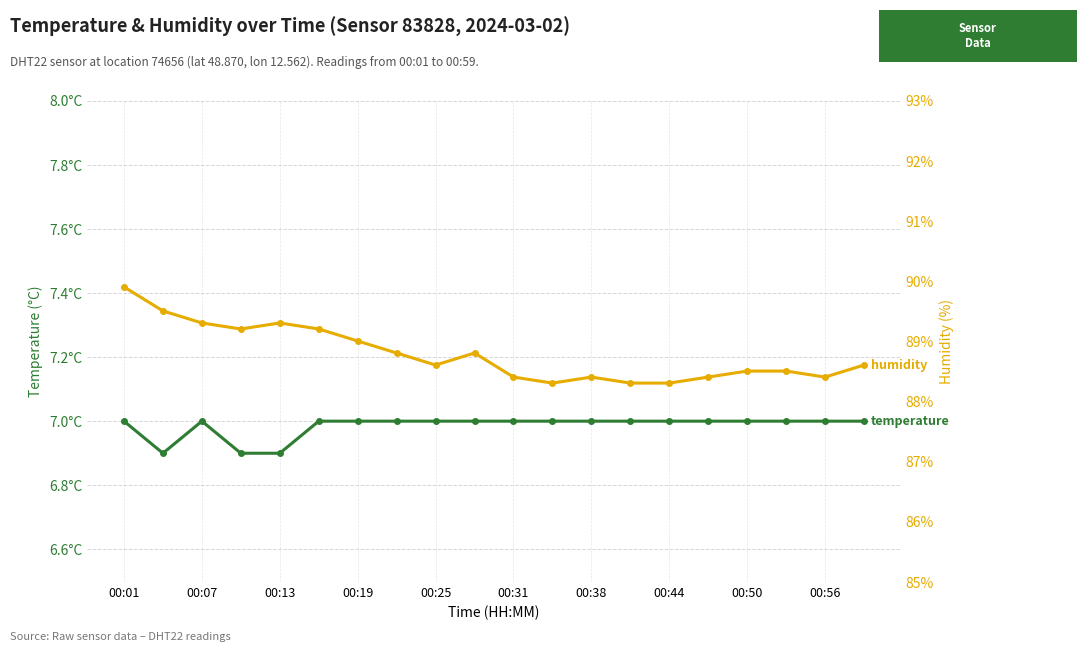

Rank the series by their average value, from lowest to highest.

temperature, humidity